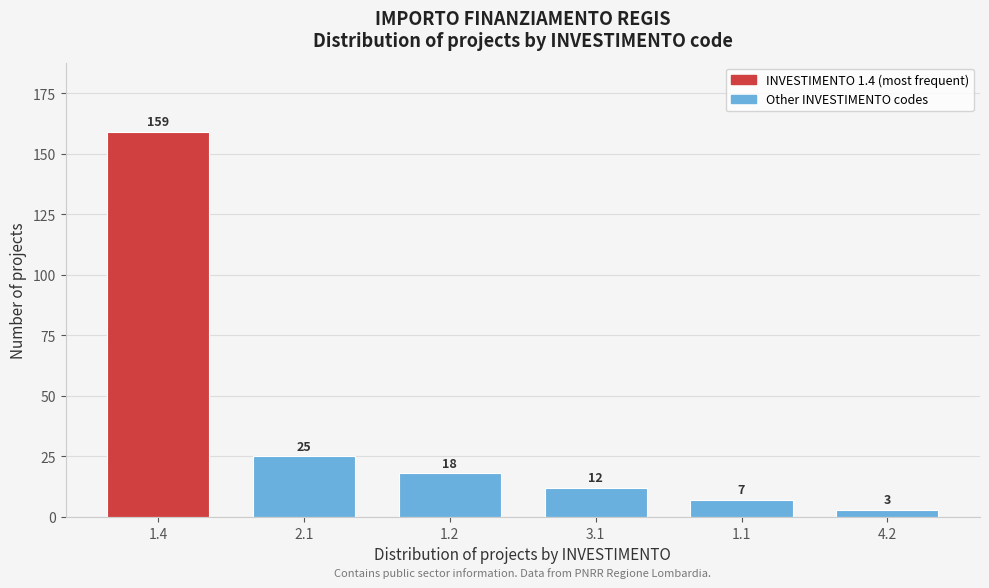

Reading left to right, list all the values displayed in this chart.

159	25	18	12	7	3